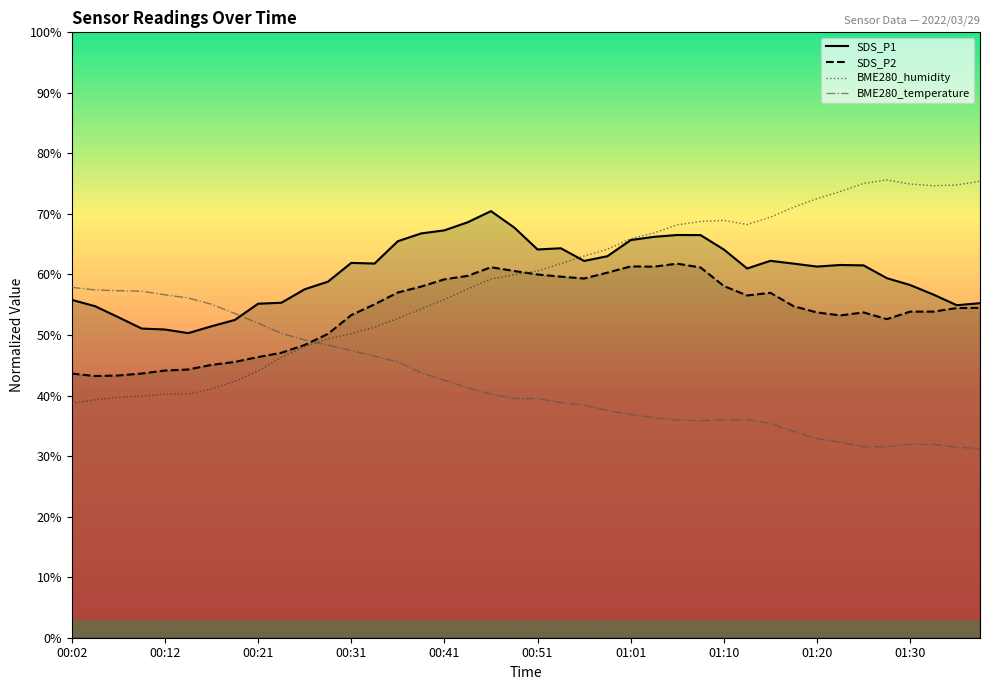

At which category does the chart reach its peak across all series?

01:28